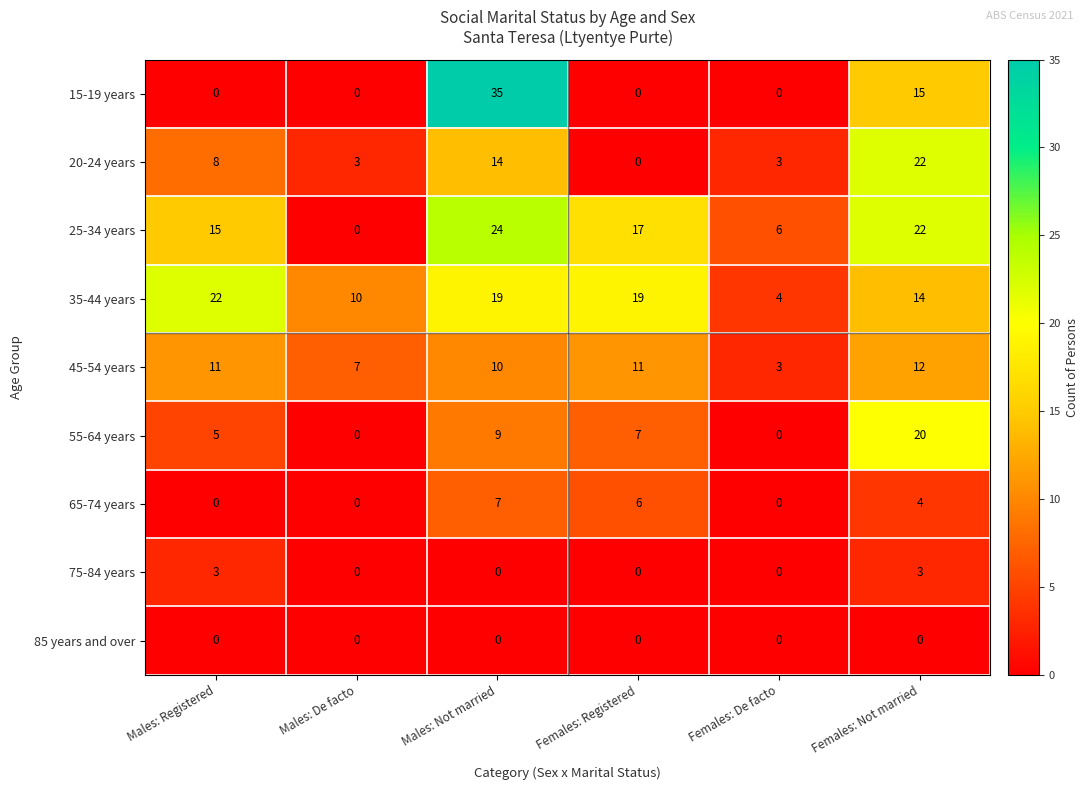

What is the highest value of the 15-19 years series?

35